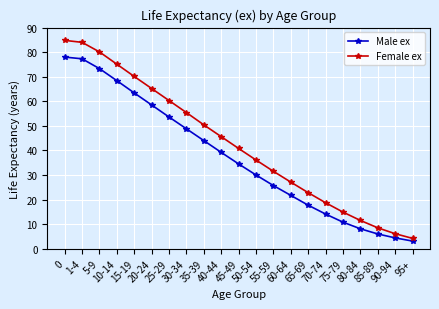

Is the value of Male ex at 40-44 greater than the value of Female ex at 5-9?

No